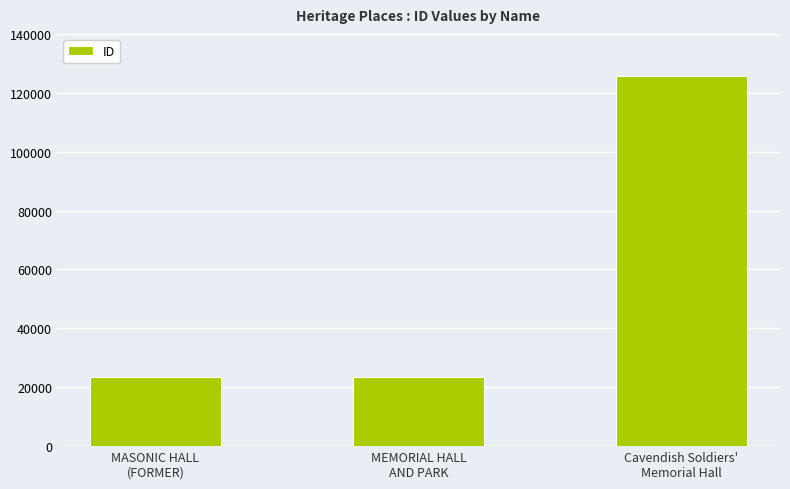

What is the difference between the maximum and minimum values?

102083